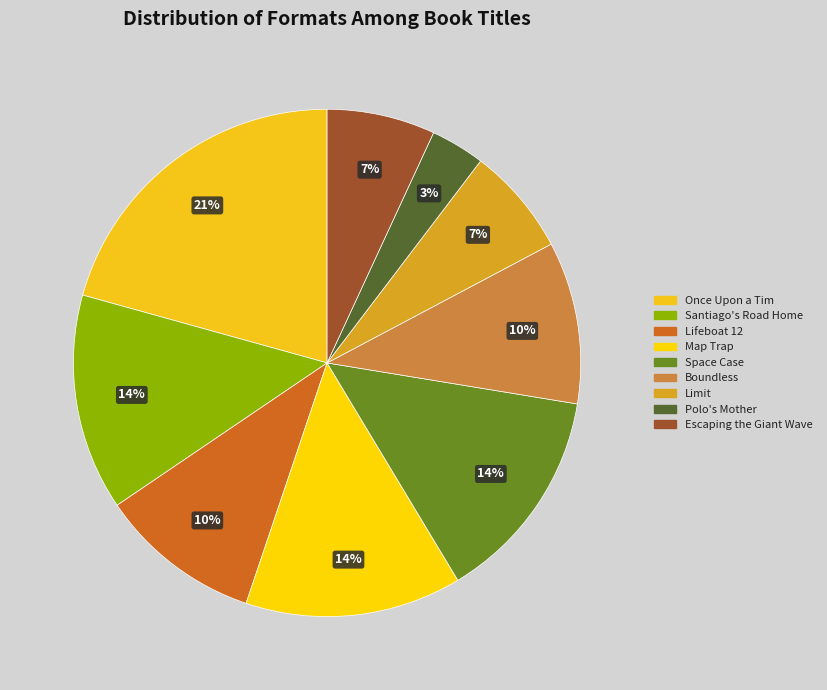

Which category has the smallest portion of the pie?

Polo's Mother